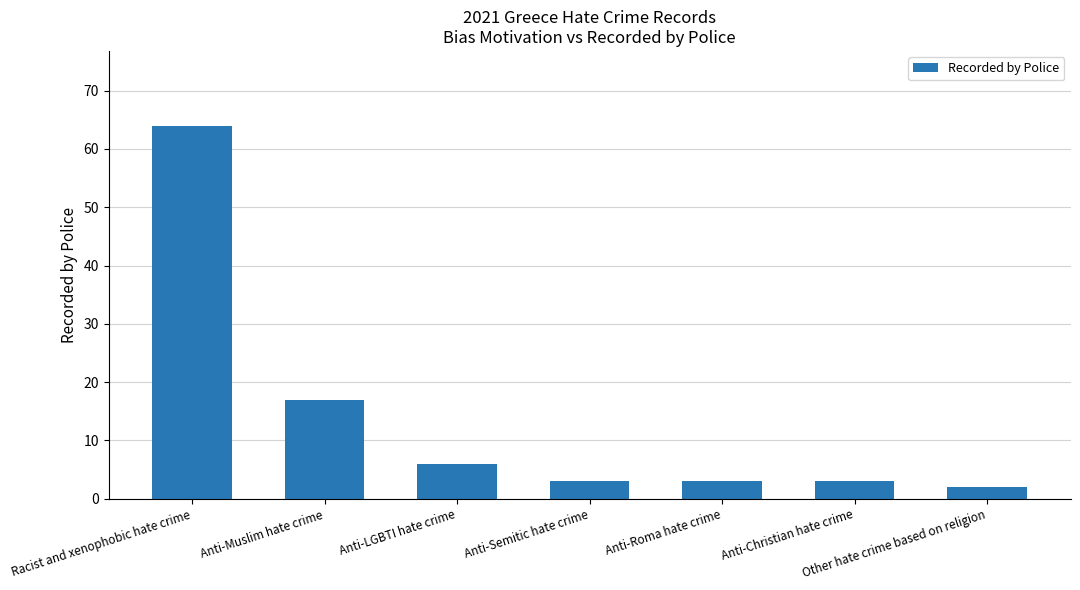

What is the difference between the second highest and second lowest values?

14